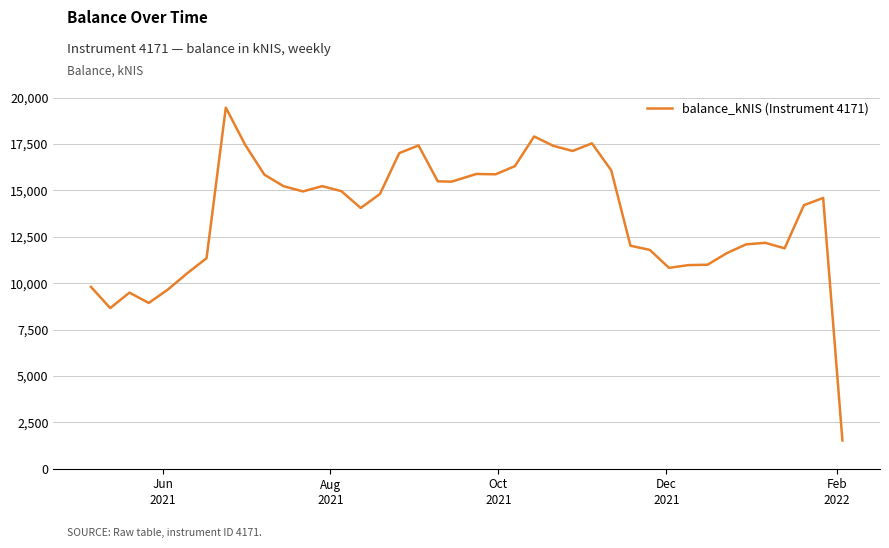

What is the difference between the maximum and minimum values?

17933.2